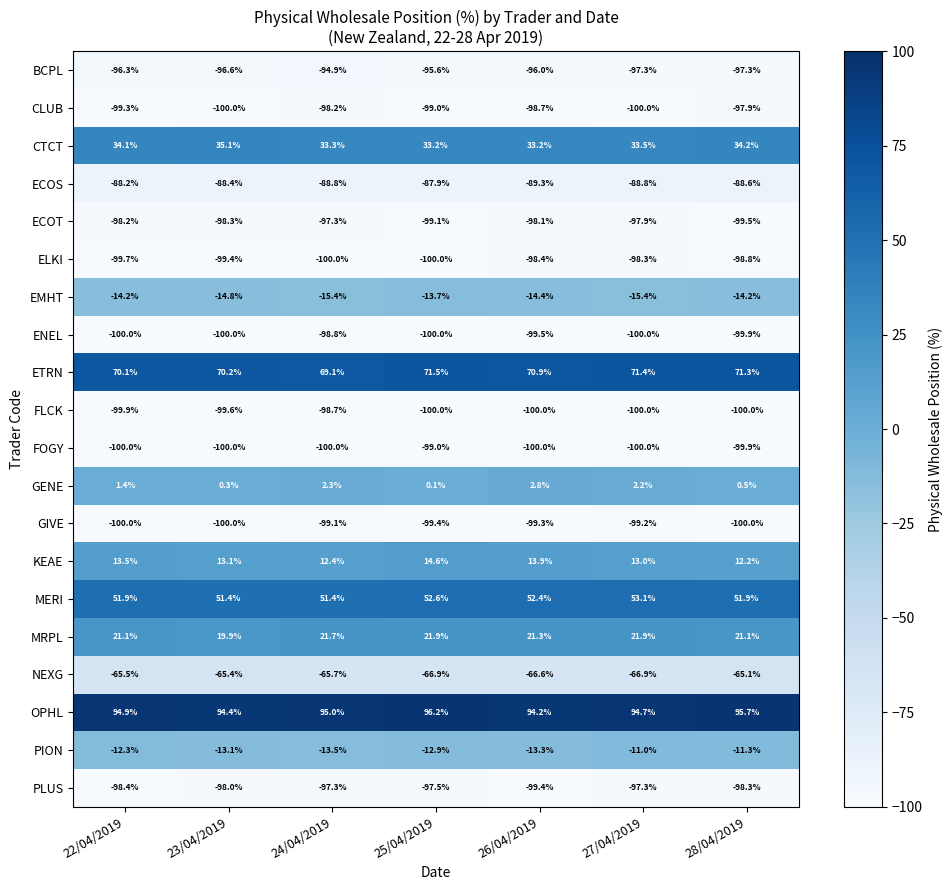

What is the greatest value displayed?

96.2